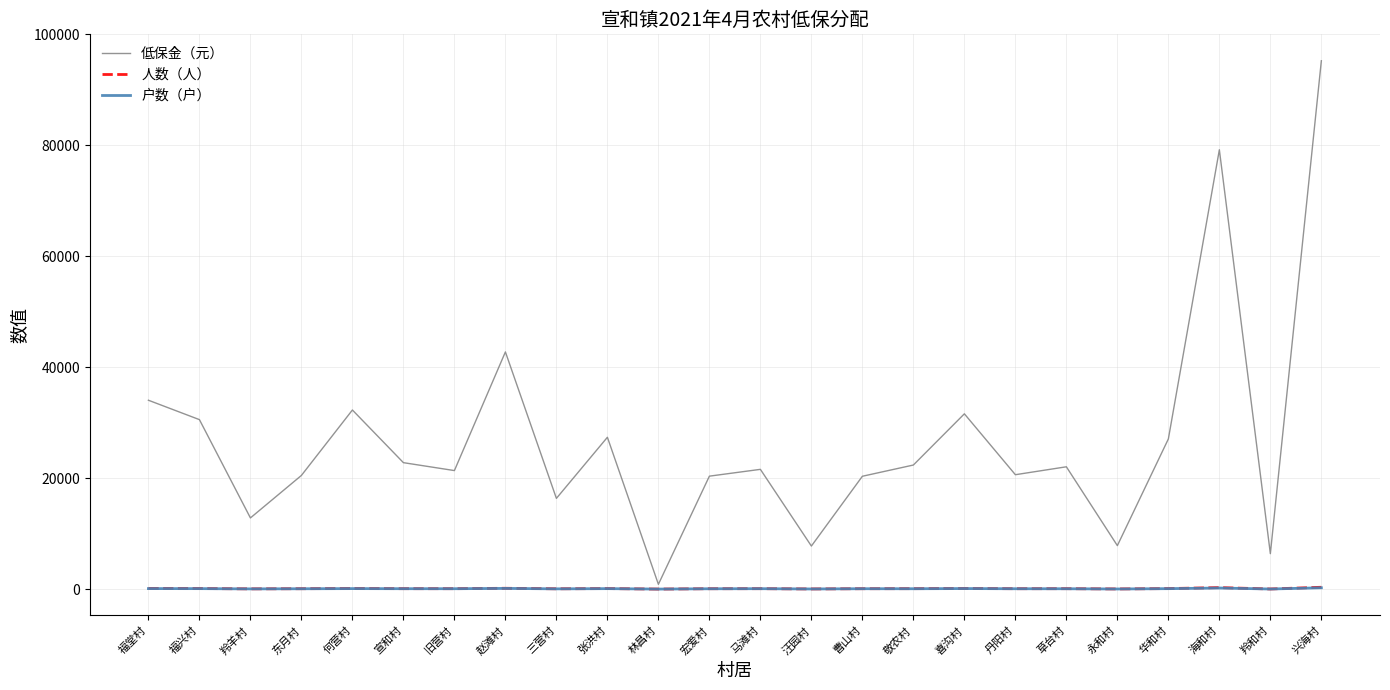

What is the difference between the maximum and minimum values in the 低保金（元） series?

94394